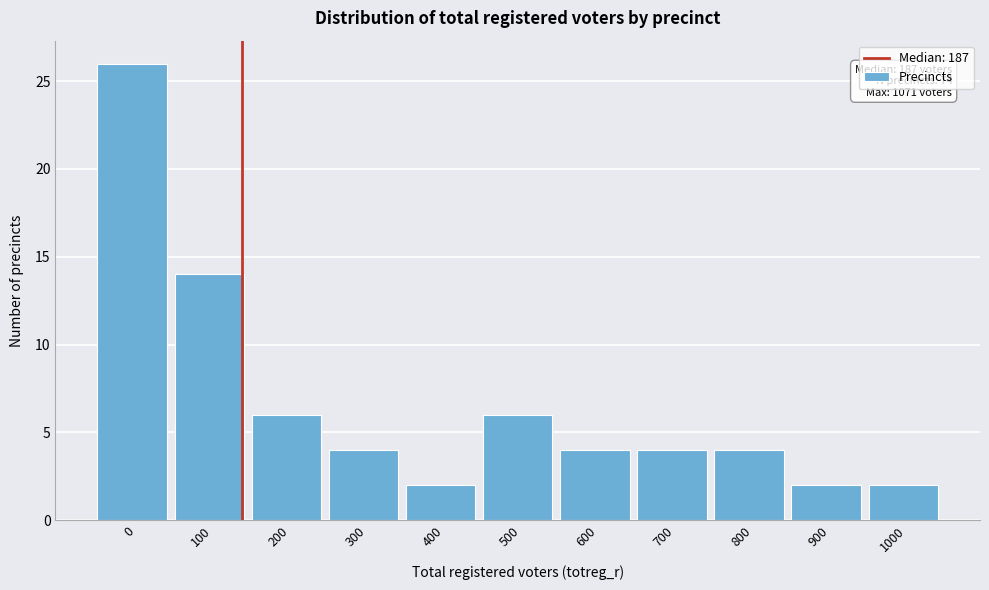

Reading left to right, what are all the values shown in this chart?

26	14	6	4	2	6	4	4	4	2	2